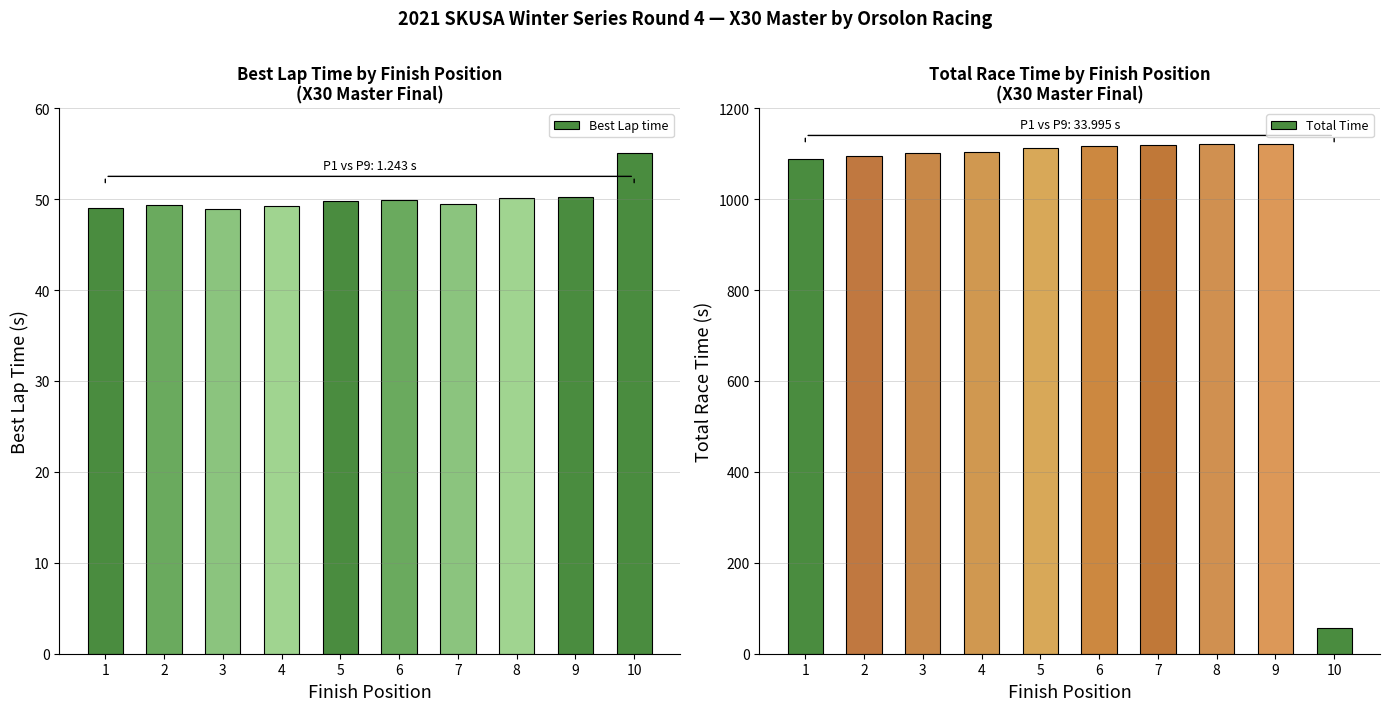

What is the greatest value displayed?

1121.7